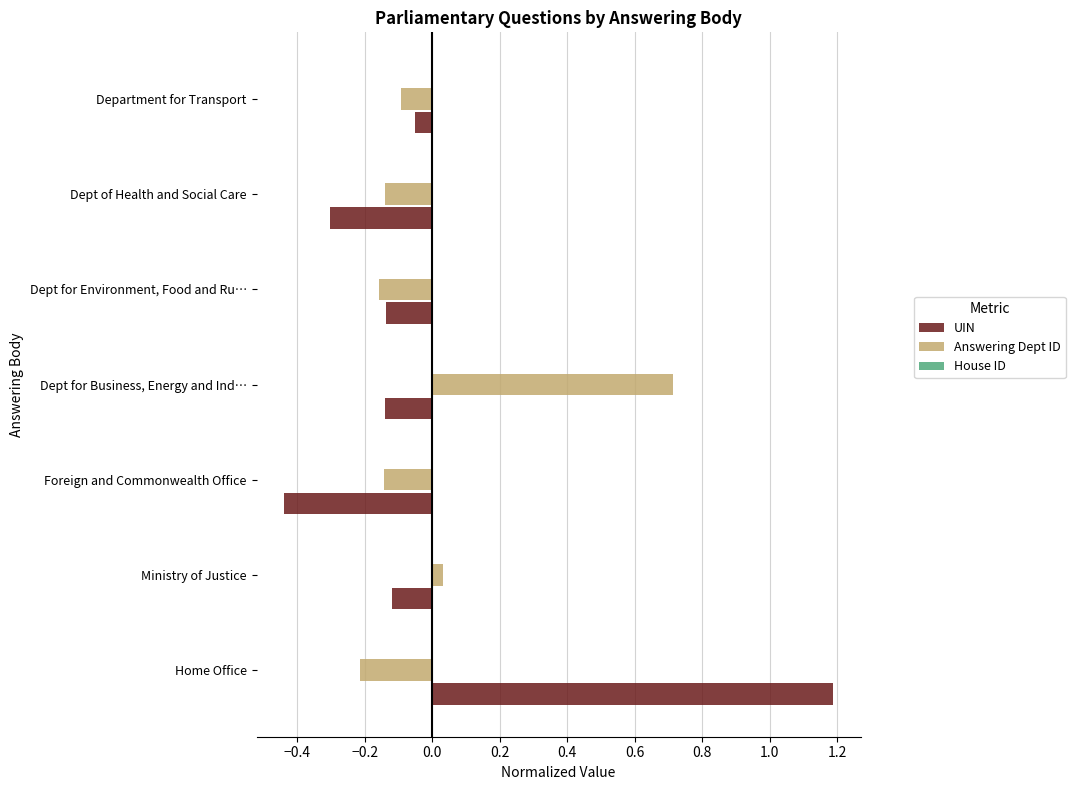

True or false: Answering Dept ID has a value of -0.2 at Home Office.

True